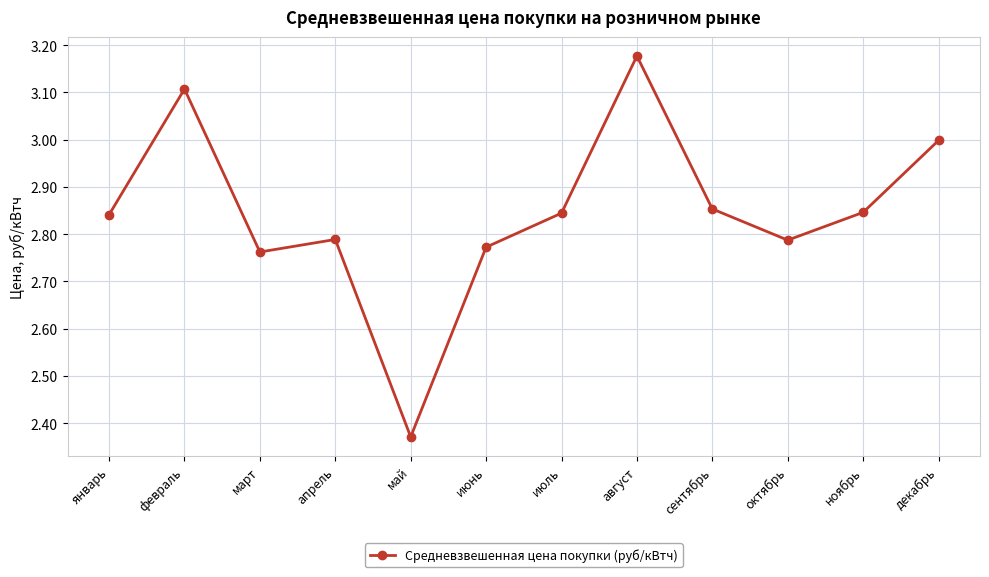

Which label corresponds to the smallest value in the chart?

май